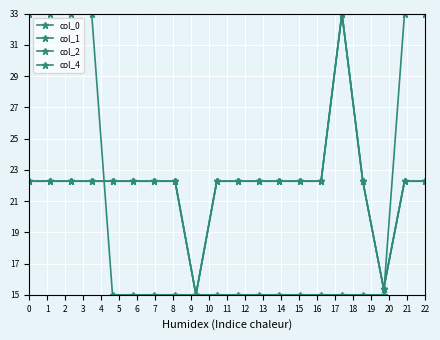

Does the chart have visible grid lines?

Yes